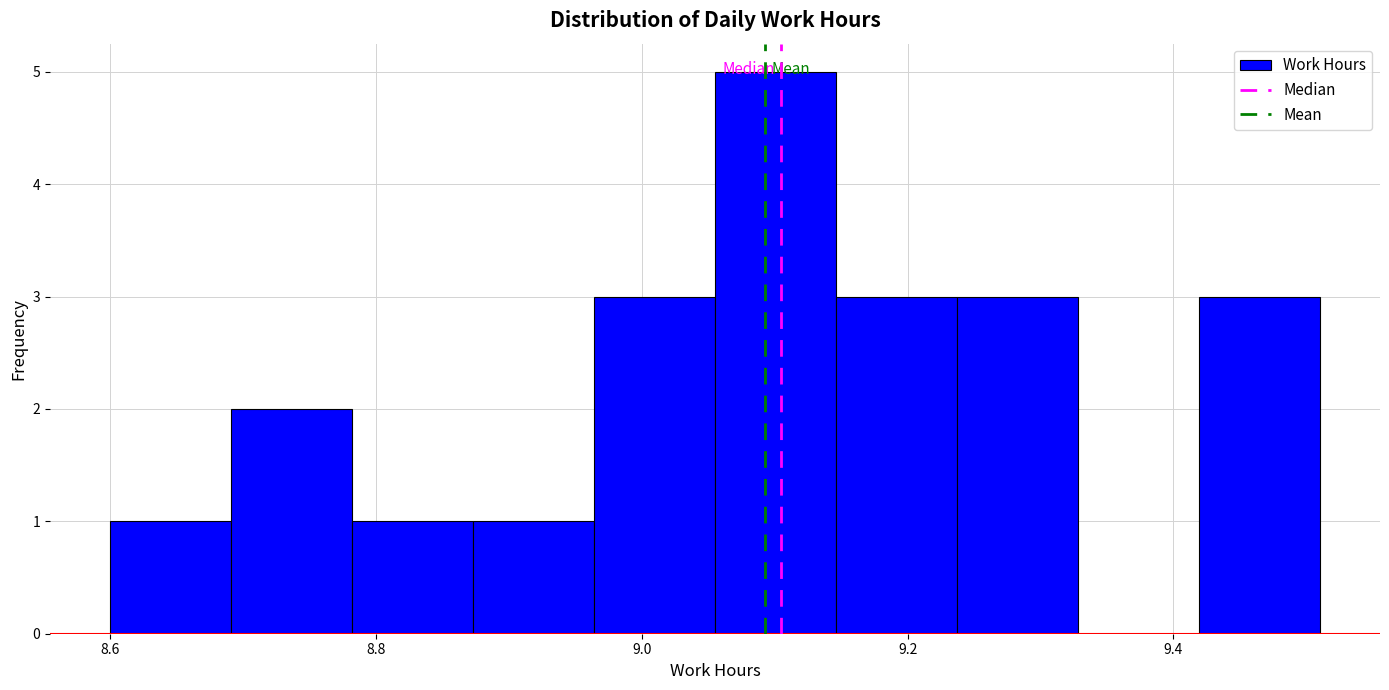

Over which range of the x-axis is the bar tallest?

9.06 to 9.14